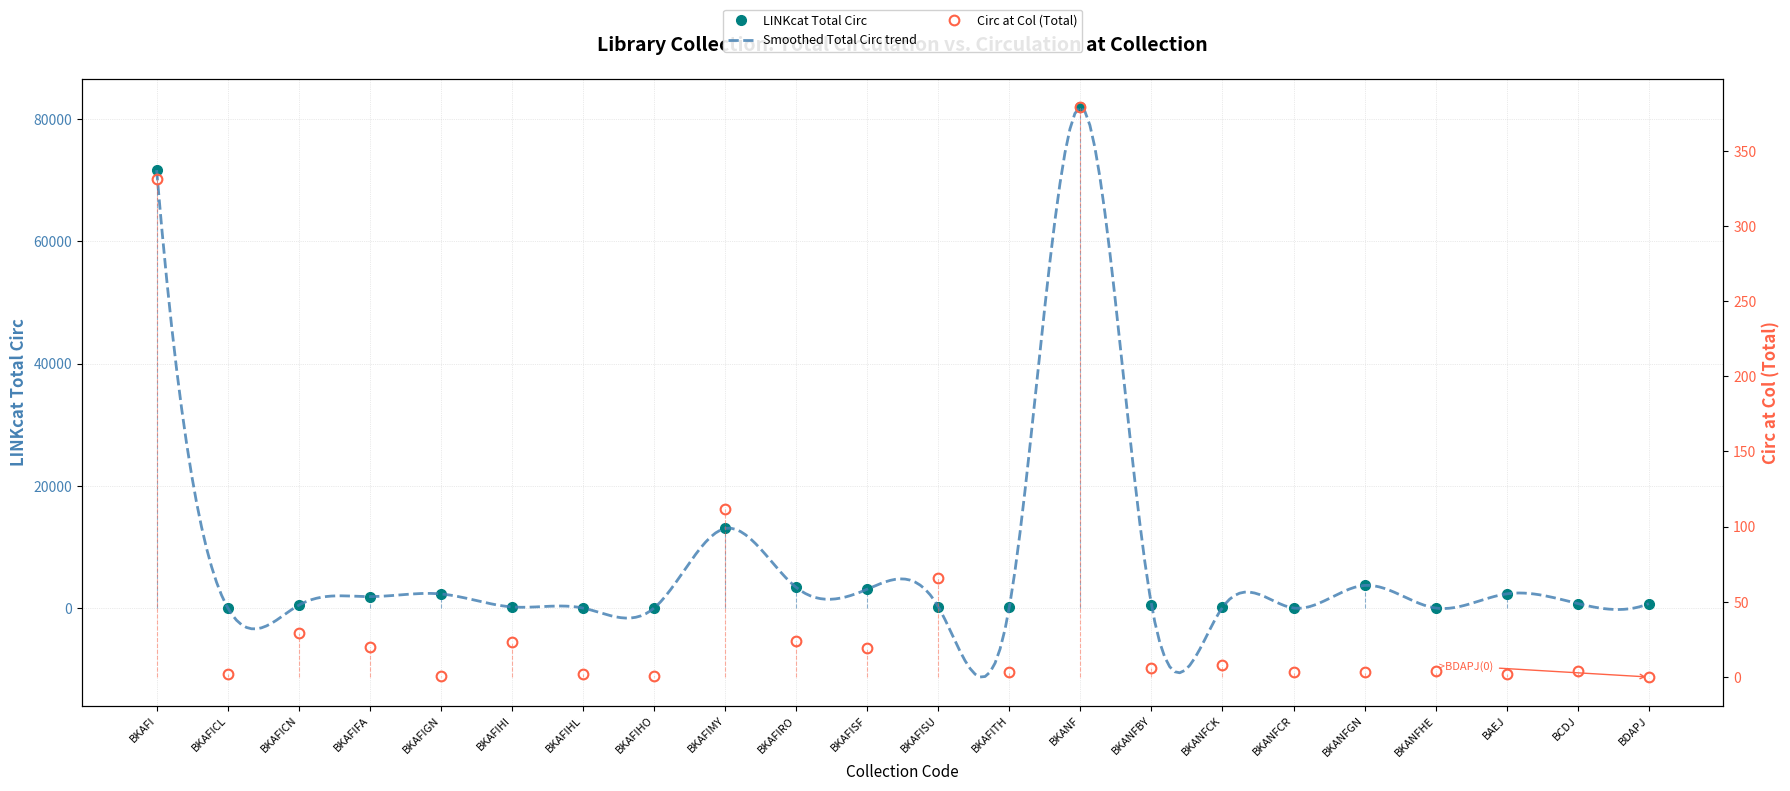

Which series has the largest total across all categories?

total_circ